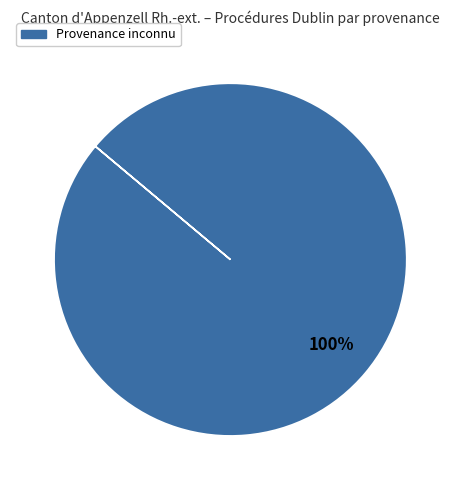

How many segments does this pie chart have?

1